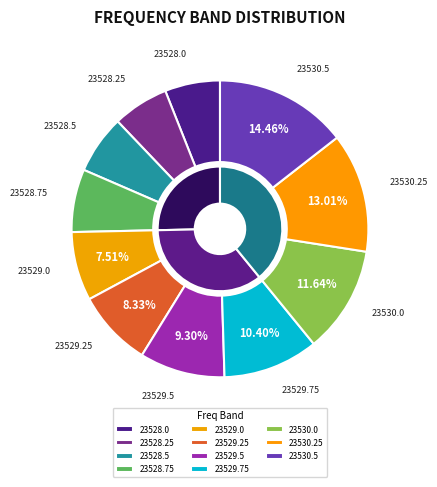

Is it true that 23528.0 is 6% of the pie?

True